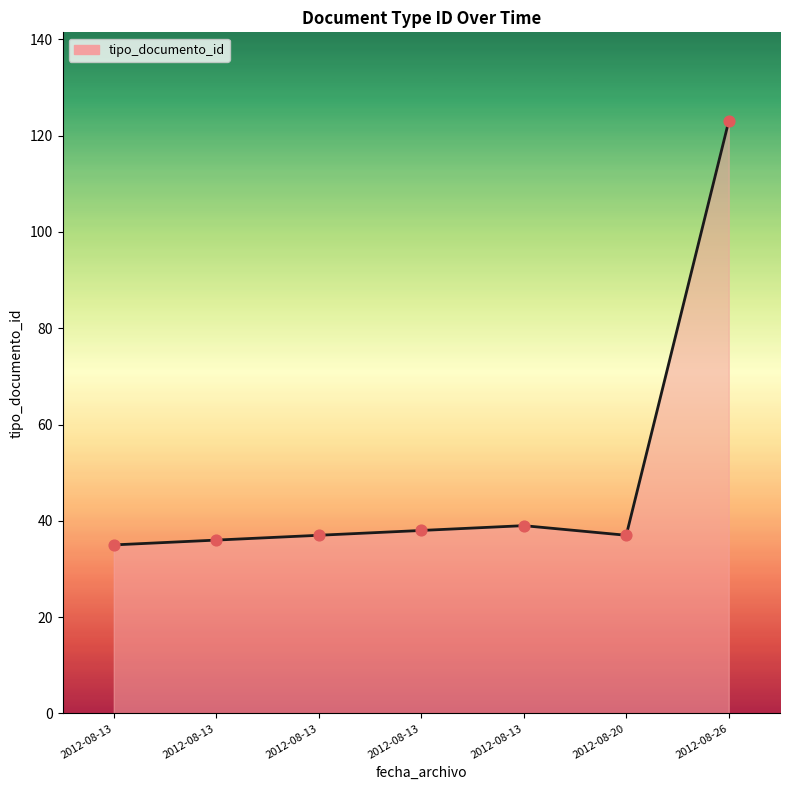

Does the chart have visible grid lines?

No